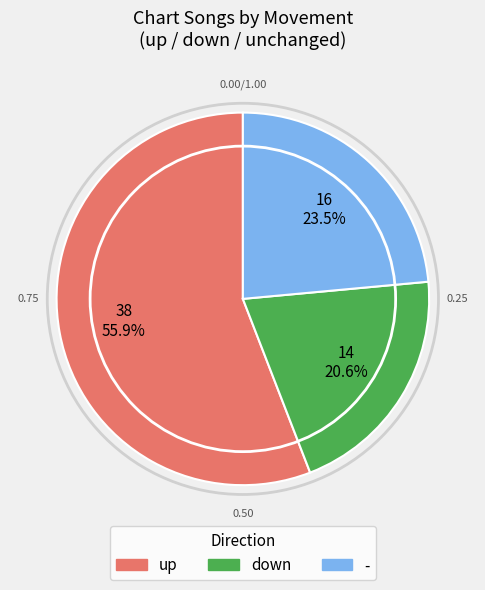

Which slice is the smallest?

down